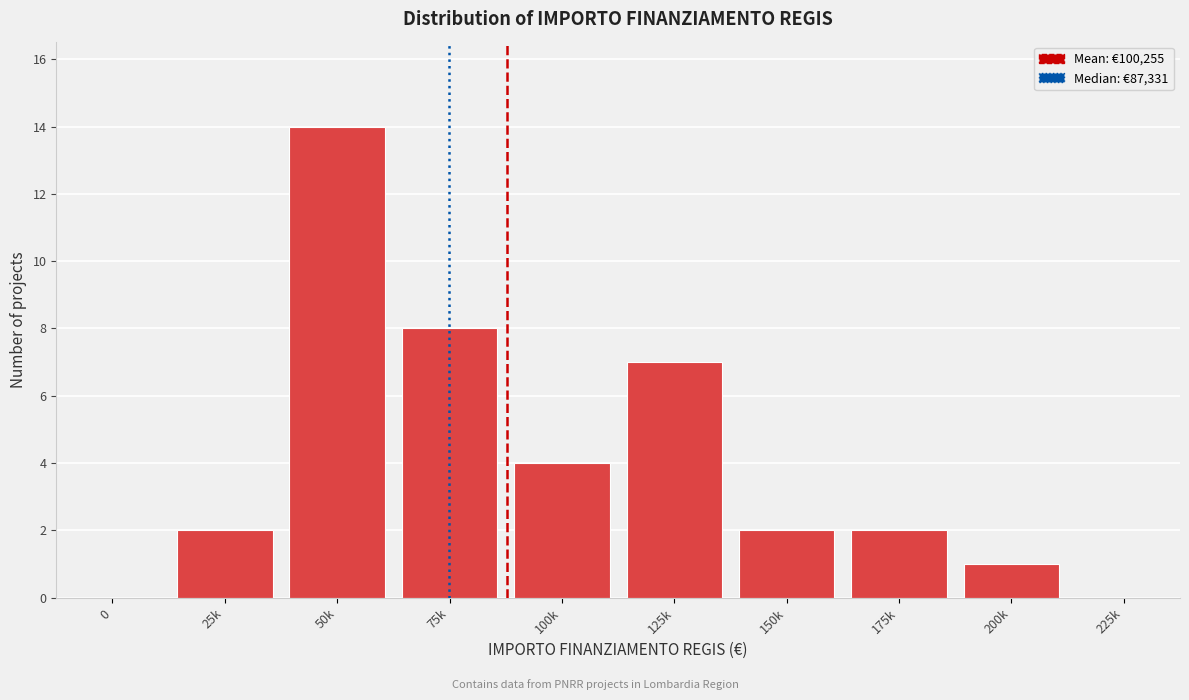

Reading left to right, list all the values displayed in this chart.

0=0	25k=2	50k=14	75k=8	100k=4	125k=7	150k=2	175k=2	200k=1	225k=0